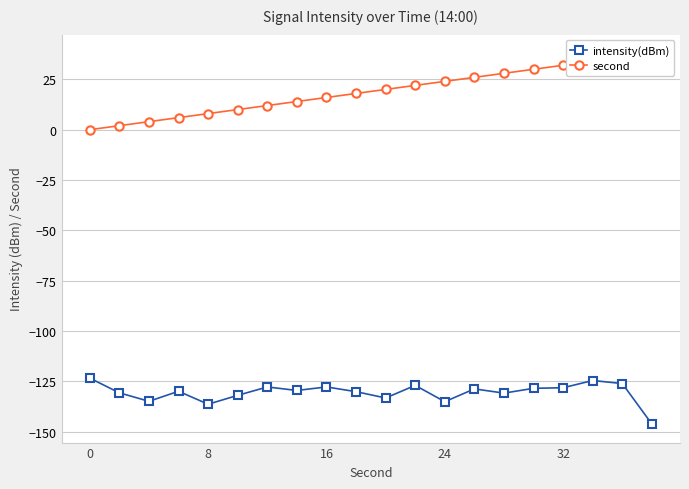

Is it true that intensity(dBm) equals -179.0 at 24?

False